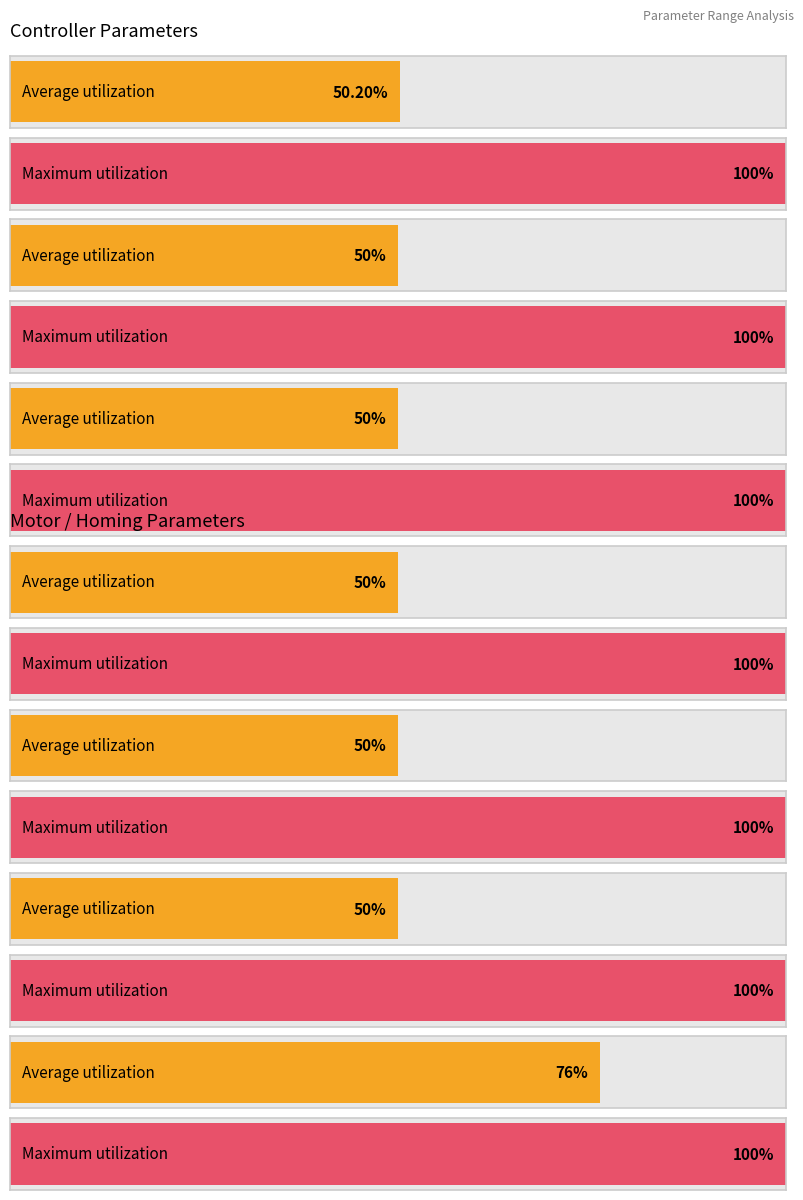

List the series in order of their peak value, highest first.

Maximum utilization, Average utilization